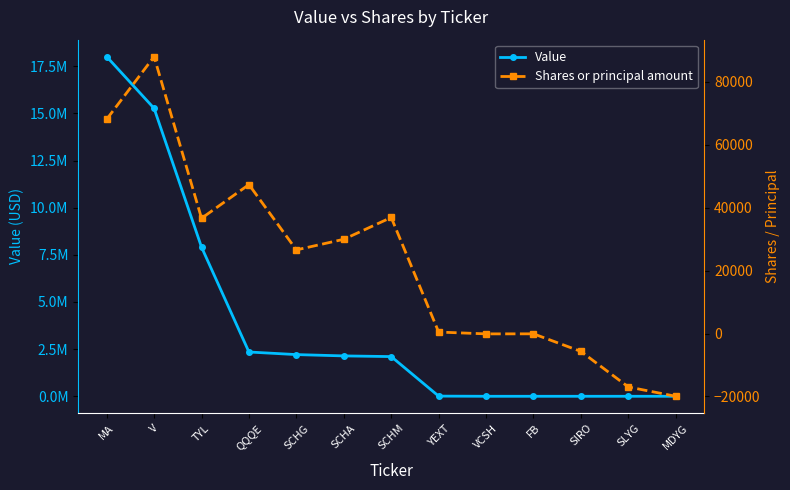

What position from the left is YEXT?

8